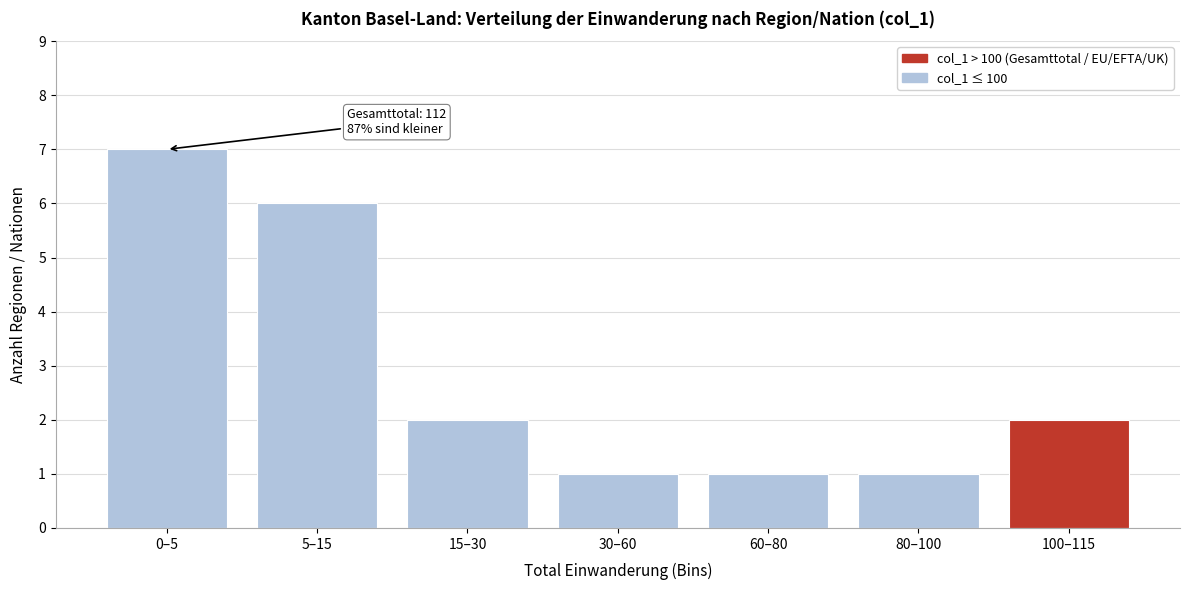

Reading right to left, list all the values displayed in this chart.

100–115=2	80–100=1	60–80=1	30–60=1	15–30=2	5–15=6	0–5=7